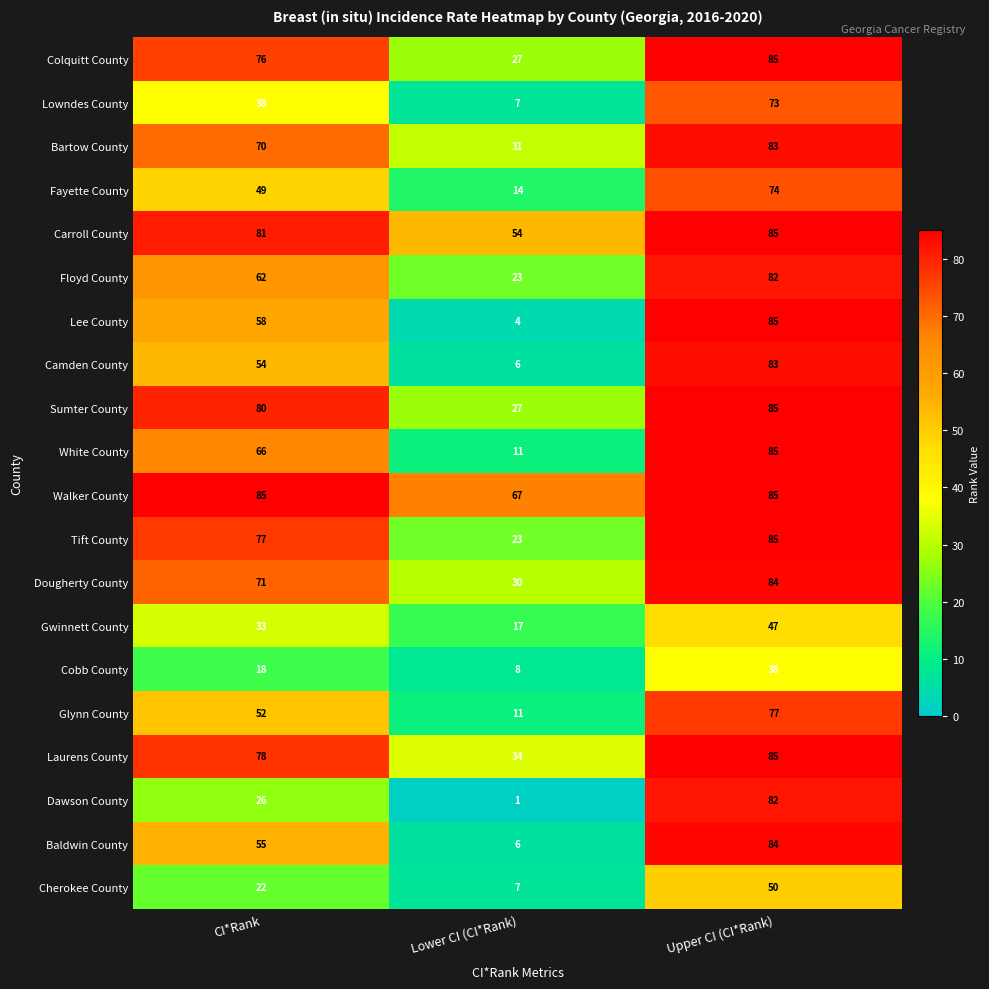

Is it true that Colquitt County equals 13 at Lower CI (CI*Rank)?

False